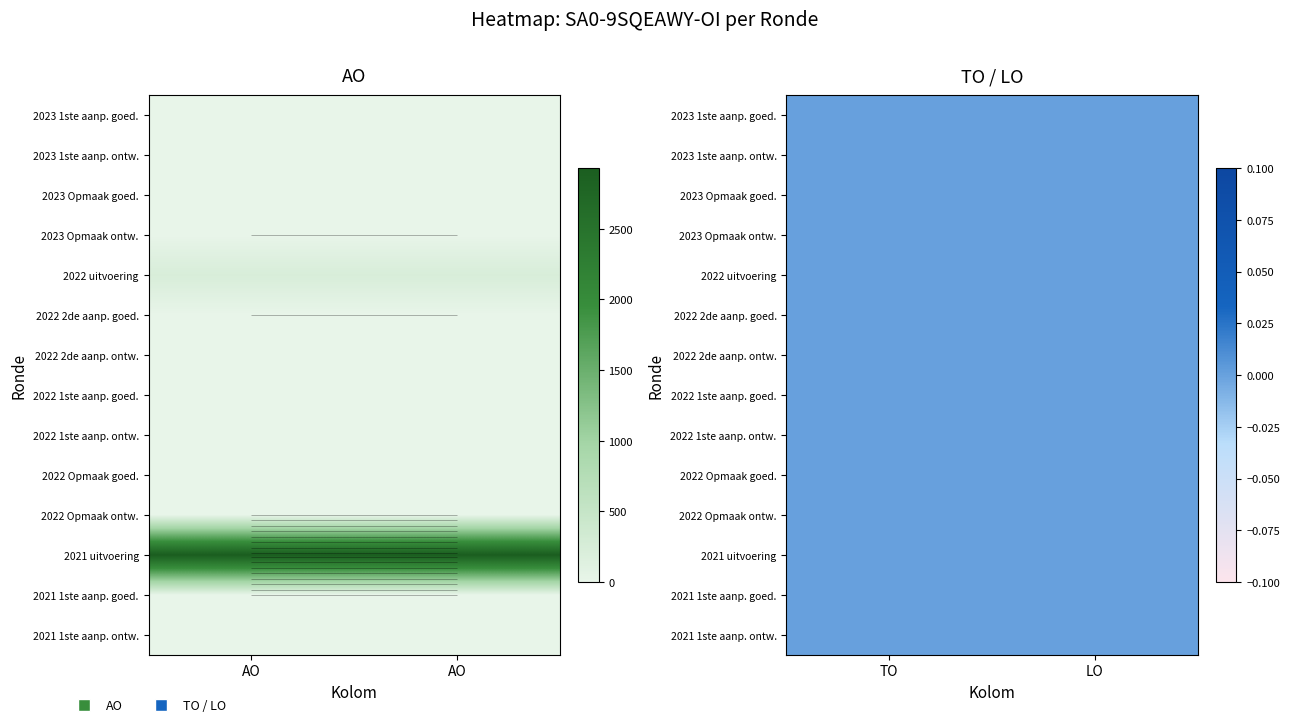

True or false: 2021 uitvoering has a value of 0 at TO.

True